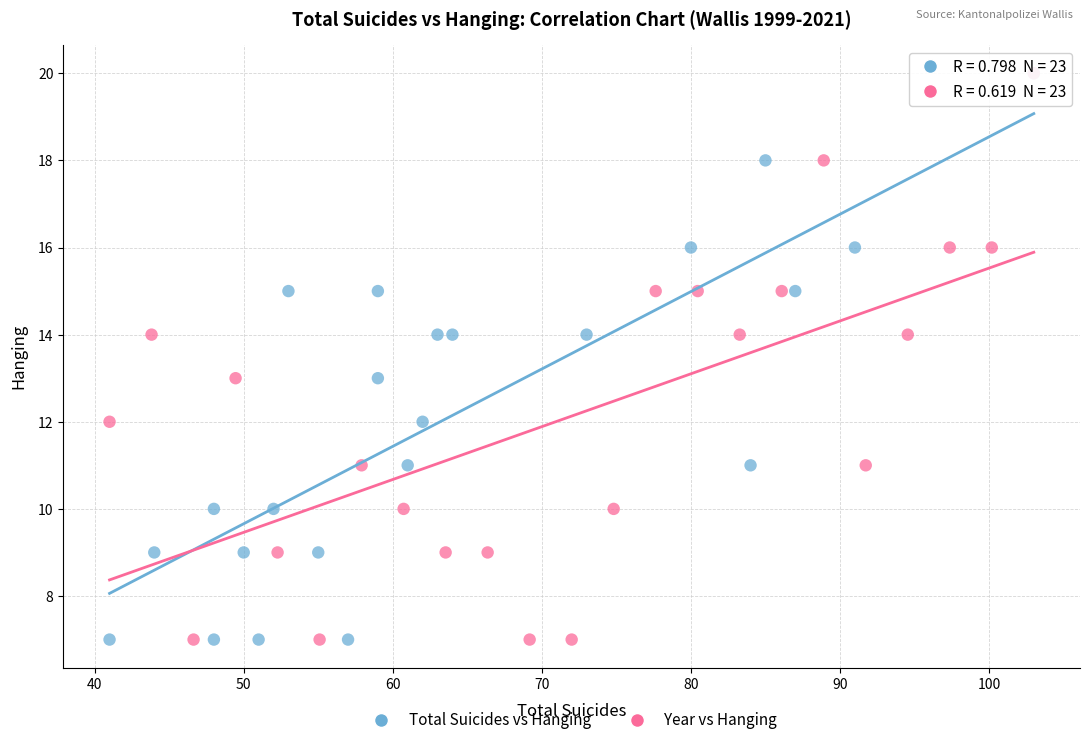

What are all the series names shown in the legend?

Total Suicides vs Hanging, Year vs Hanging